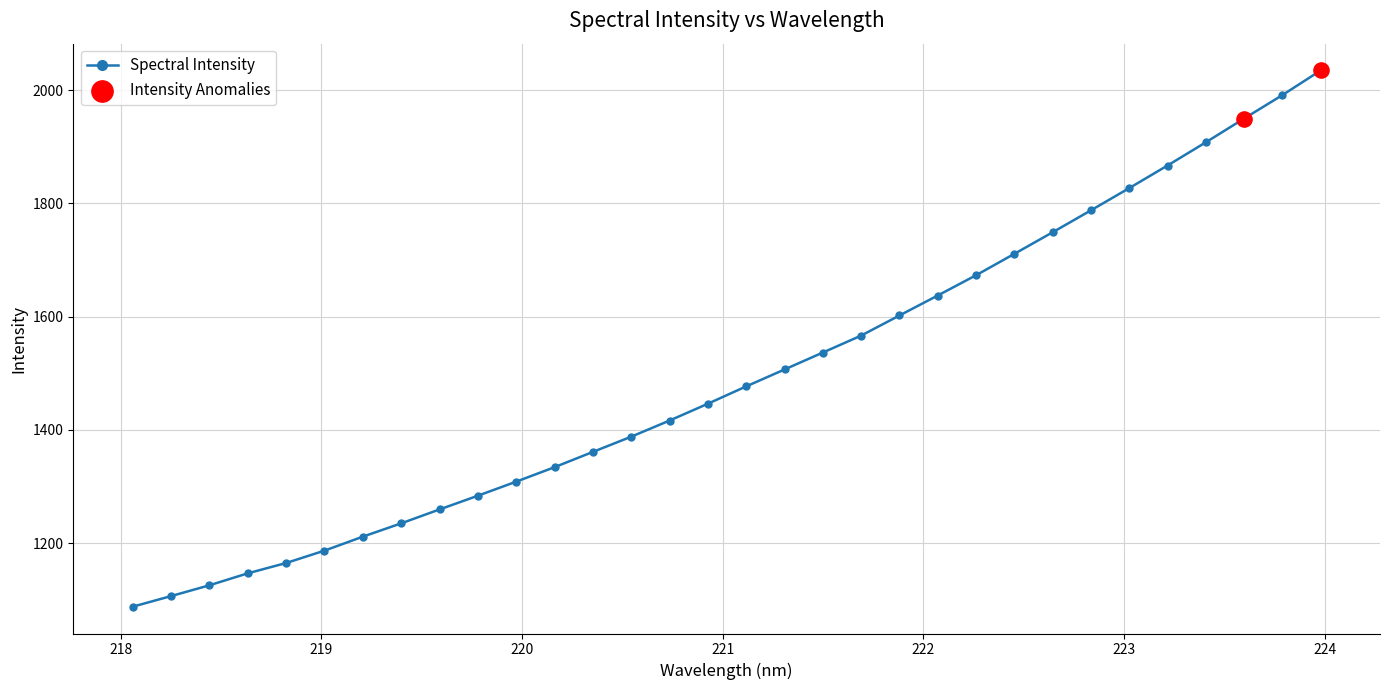

What is the difference between the maximum and minimum values?

947.5